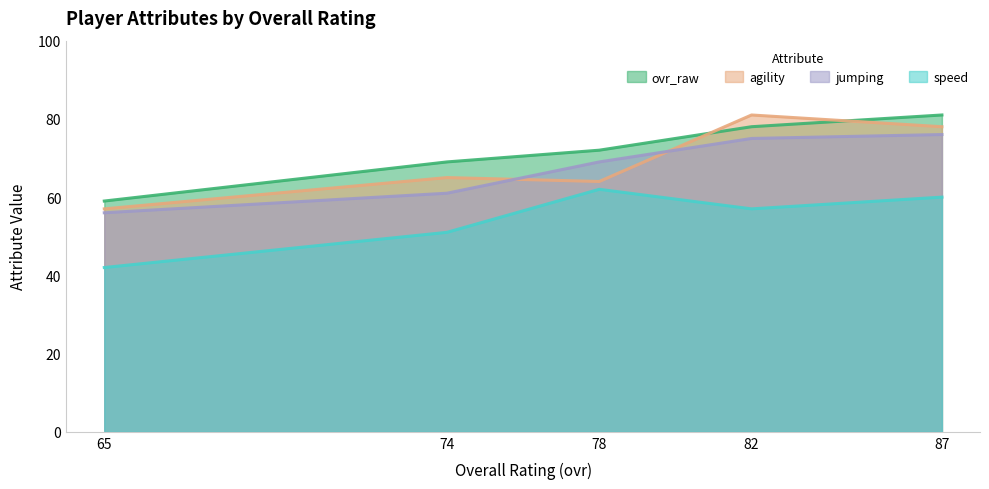

Which series has the widest spread of values?

agility